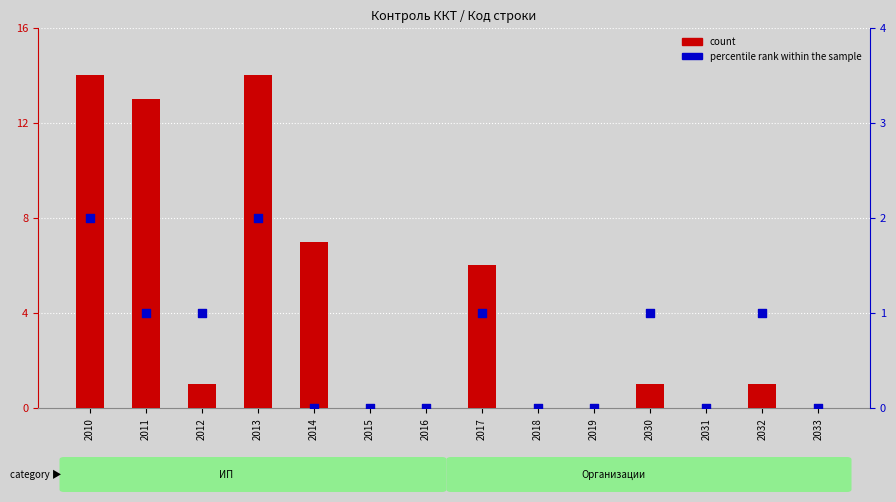

Is the value of count at 2019 greater than the value of percentile rank within the sample at 2032?

No